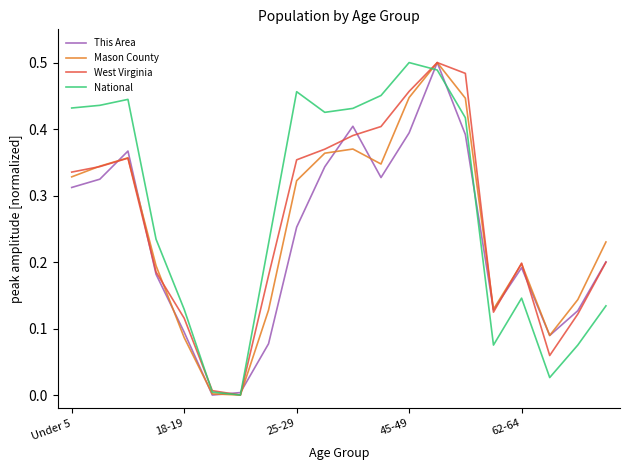

The value of Mason County at 62-64 is 0.3. True or false?

False